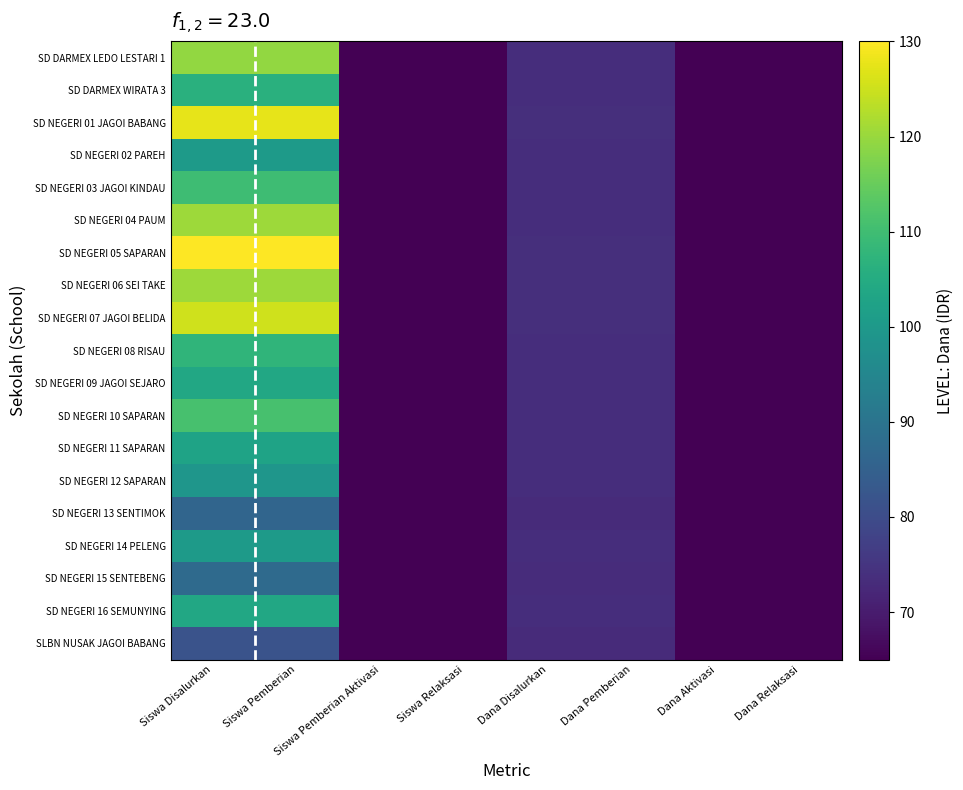

Between Siswa Pemberian Aktivasi and Siswa Disalurkan, which is larger?

Siswa Disalurkan